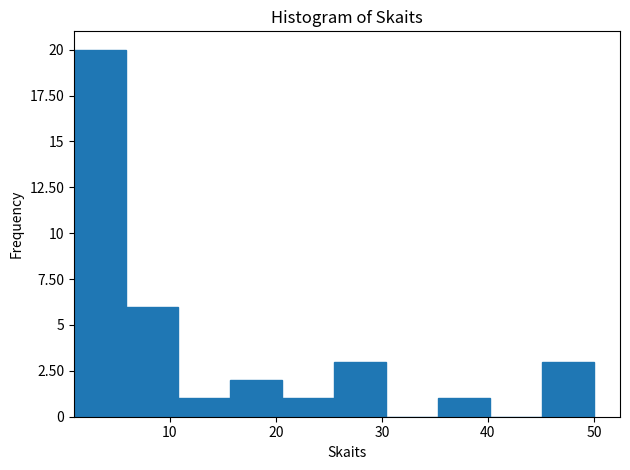

Over which range of the x-axis is the bar tallest?

1.0 to 5.9